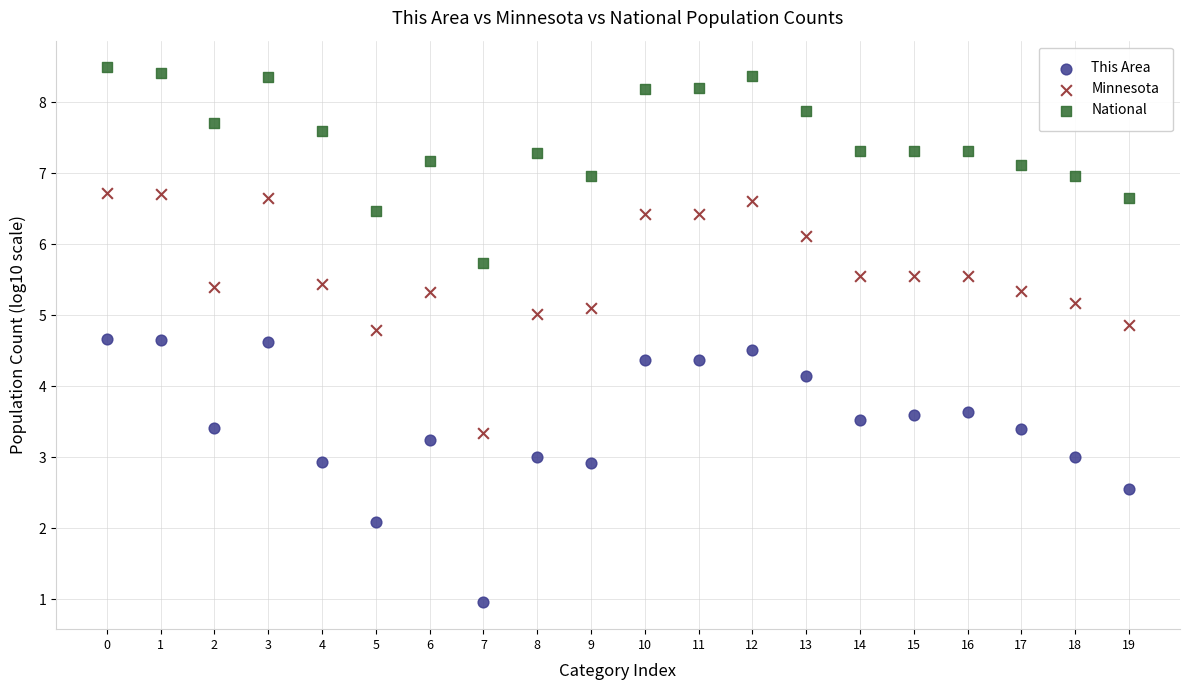

What are all the series names shown in the legend?

This Area, Minnesota, National